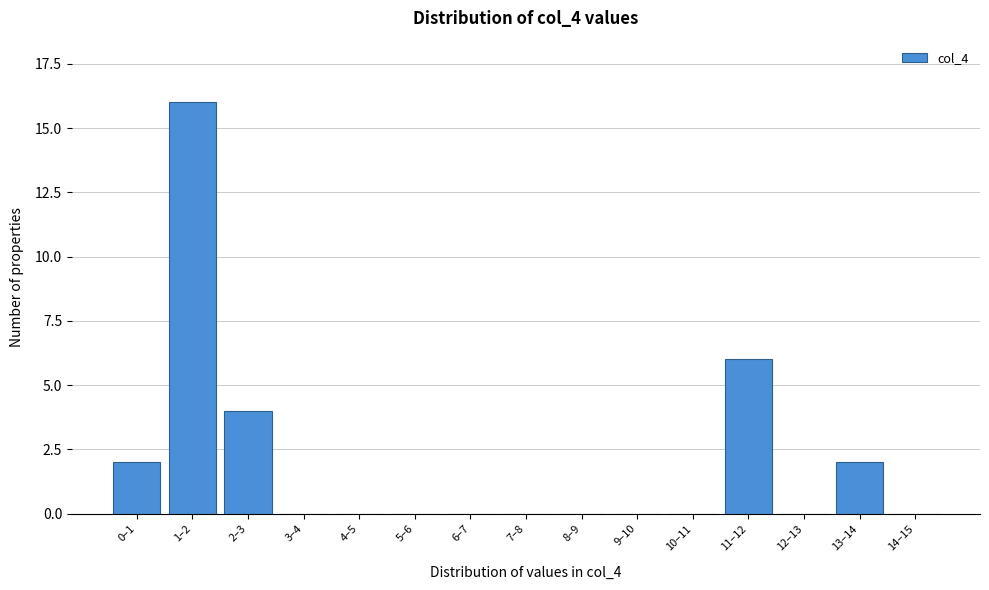

Reading left to right, what are all the values shown in this chart?

0–1=2	1–2=16	2–3=4	3–4=0	4–5=0	5–6=0	6–7=0	7–8=0	8–9=0	9–10=0	10–11=0	11–12=6	12–13=0	13–14=2	14–15=0